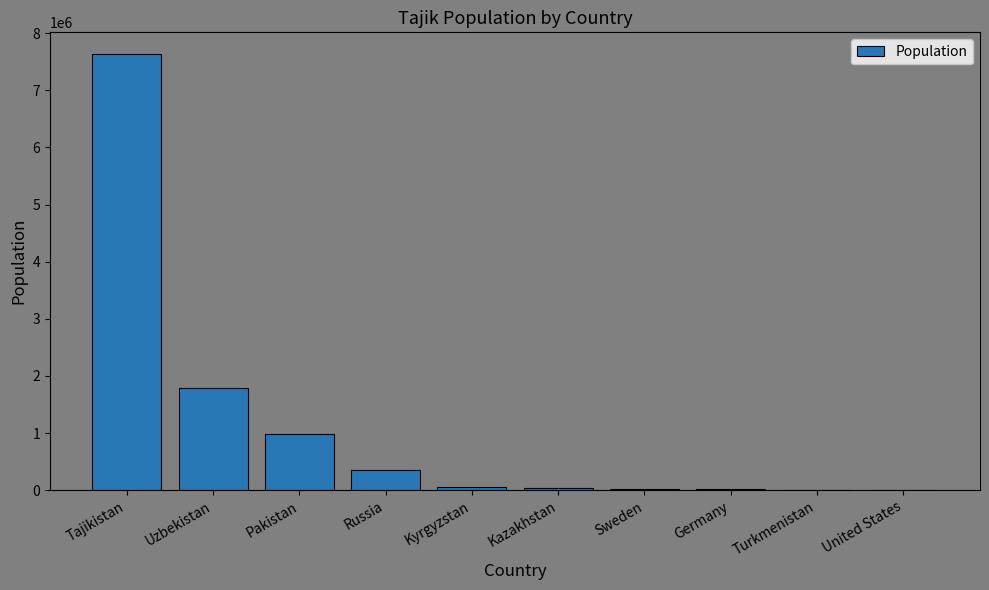

What is the sum of the values at Russia and Tajikistan?

7980000